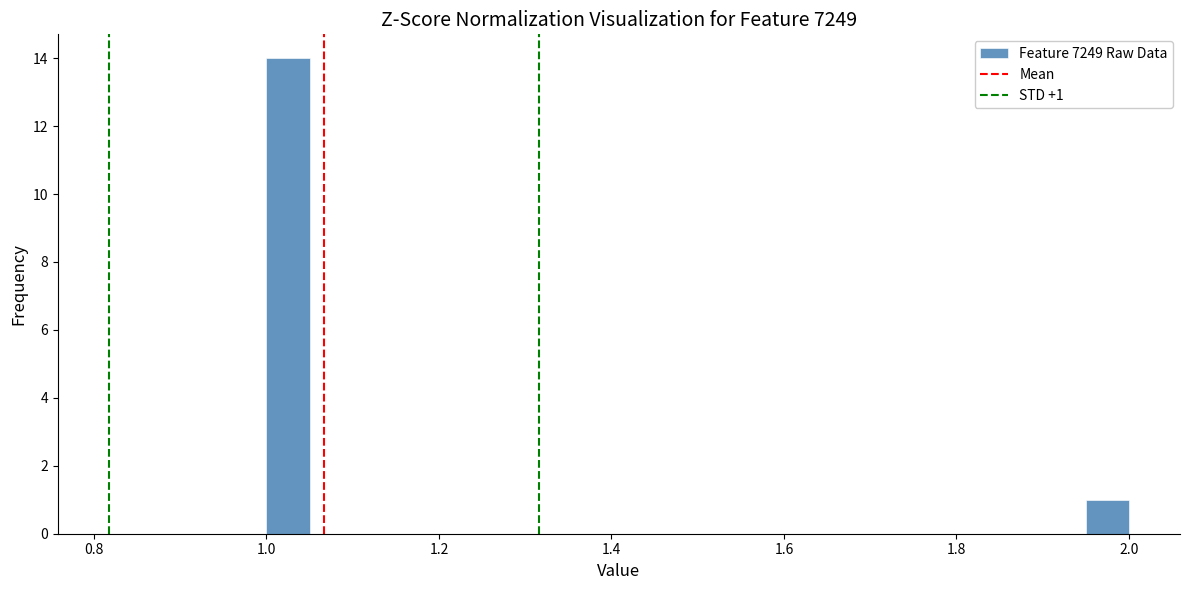

Read against the x-axis, roughly where is the centre of the tallest bar?

1.02